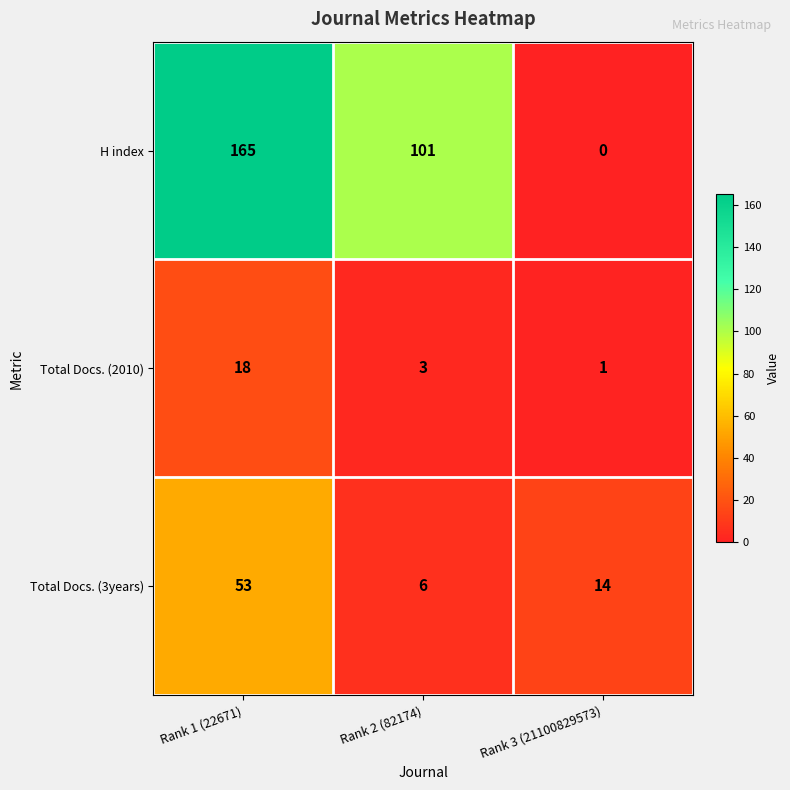

True or false: Total Docs. (3years) has a value of 2 at Rank 2 (82174).

False